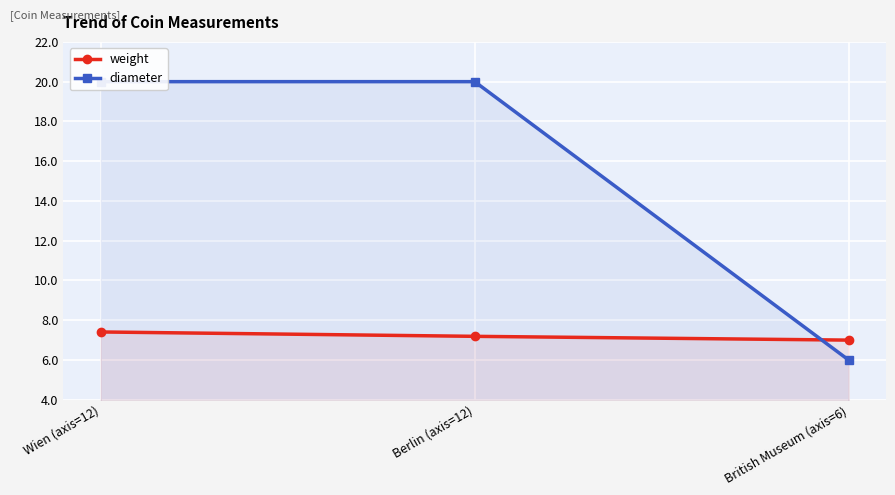

Does the chart display data point markers on the line(s)?

Yes